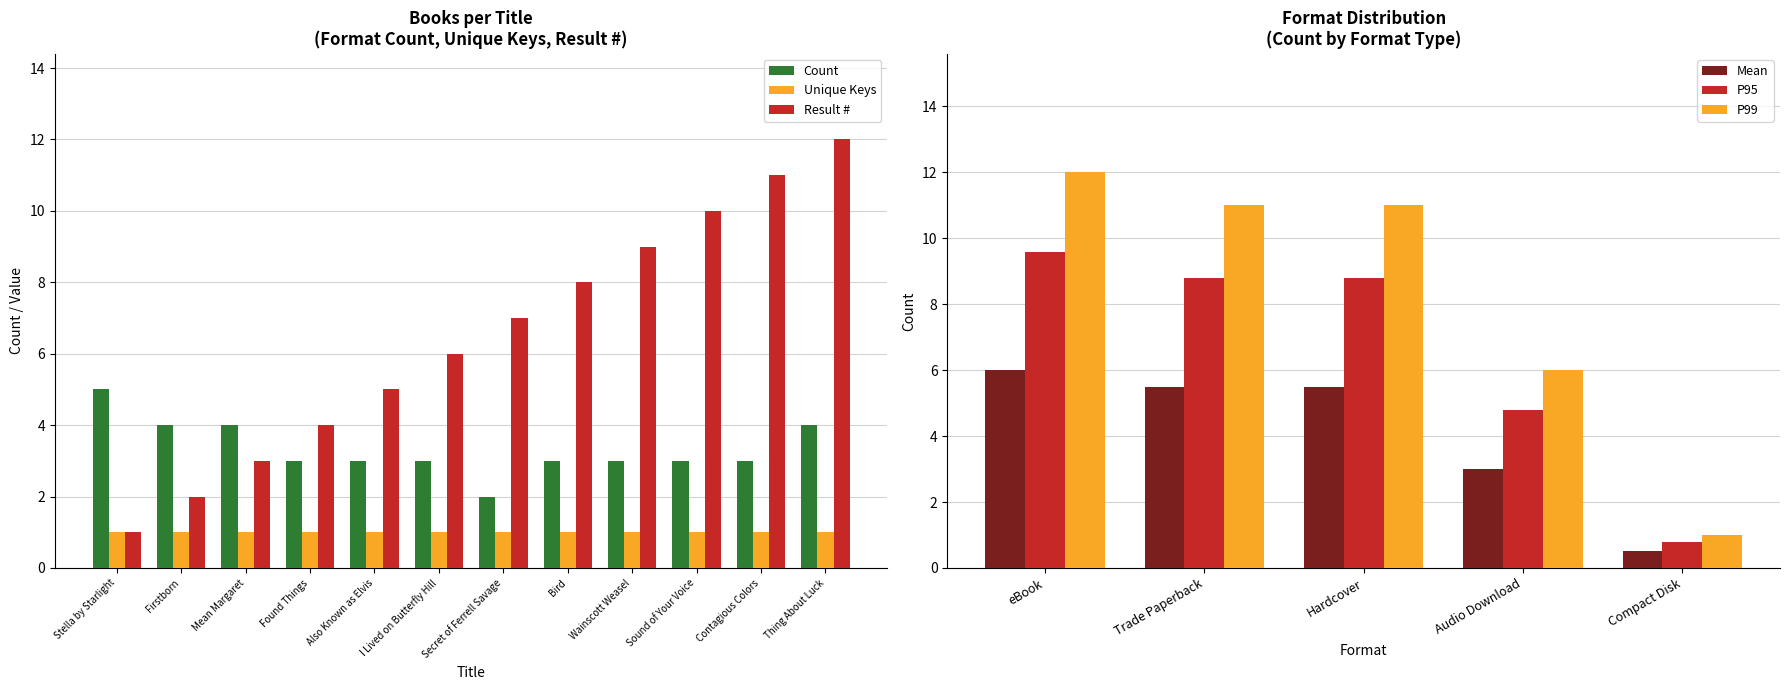

What is the greatest value displayed?

12